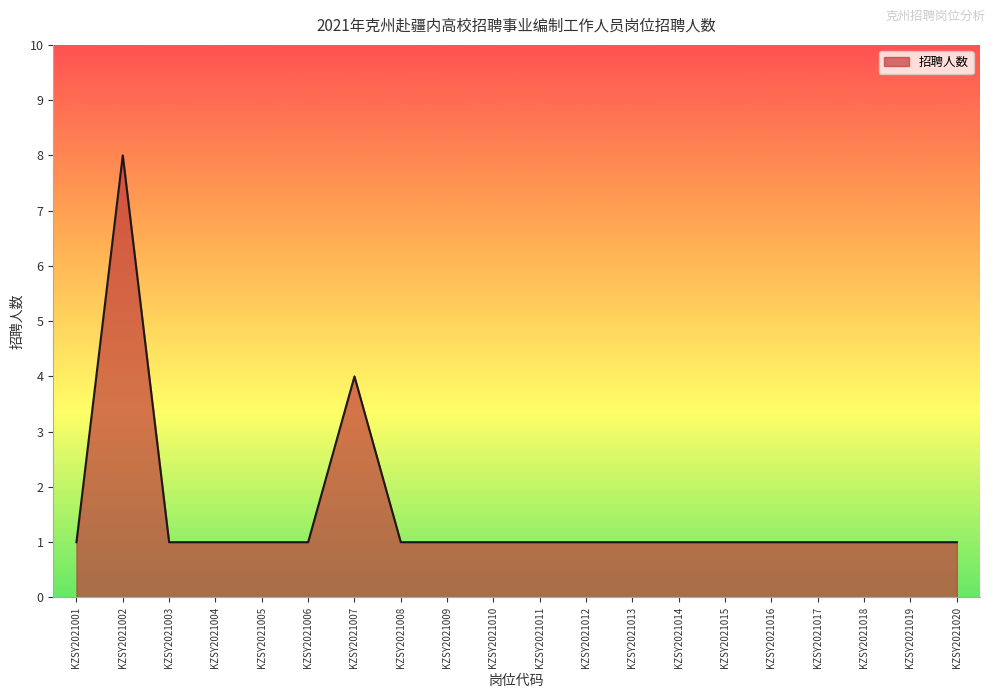

What is the smallest value displayed?

1